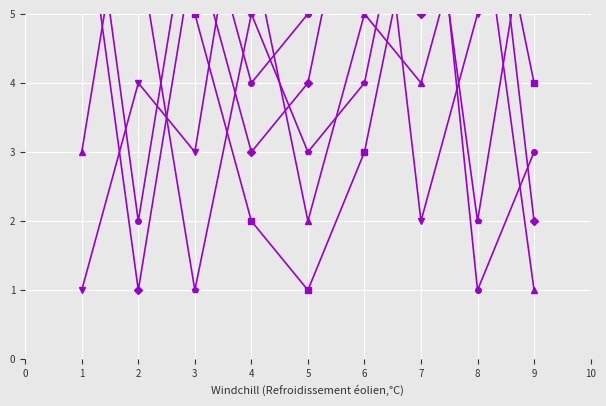

Which category has the highest value across all series?

8